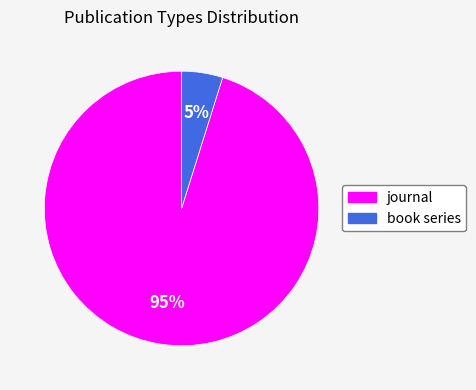

Which slice is the smallest?

book series